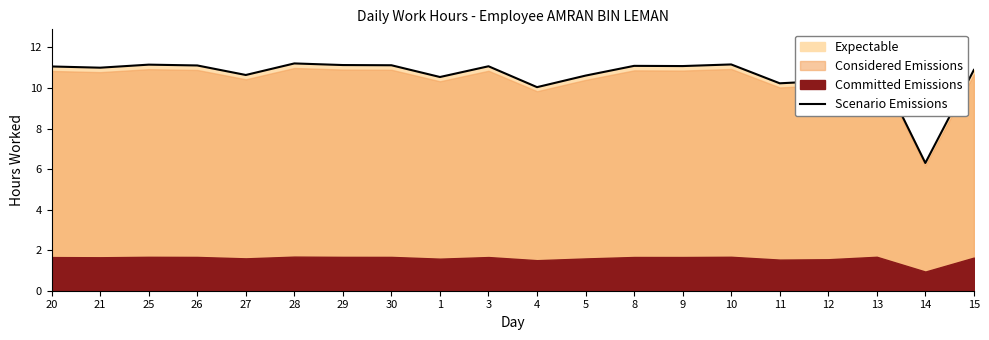

What is the value of the 2nd point from the left?

11.0